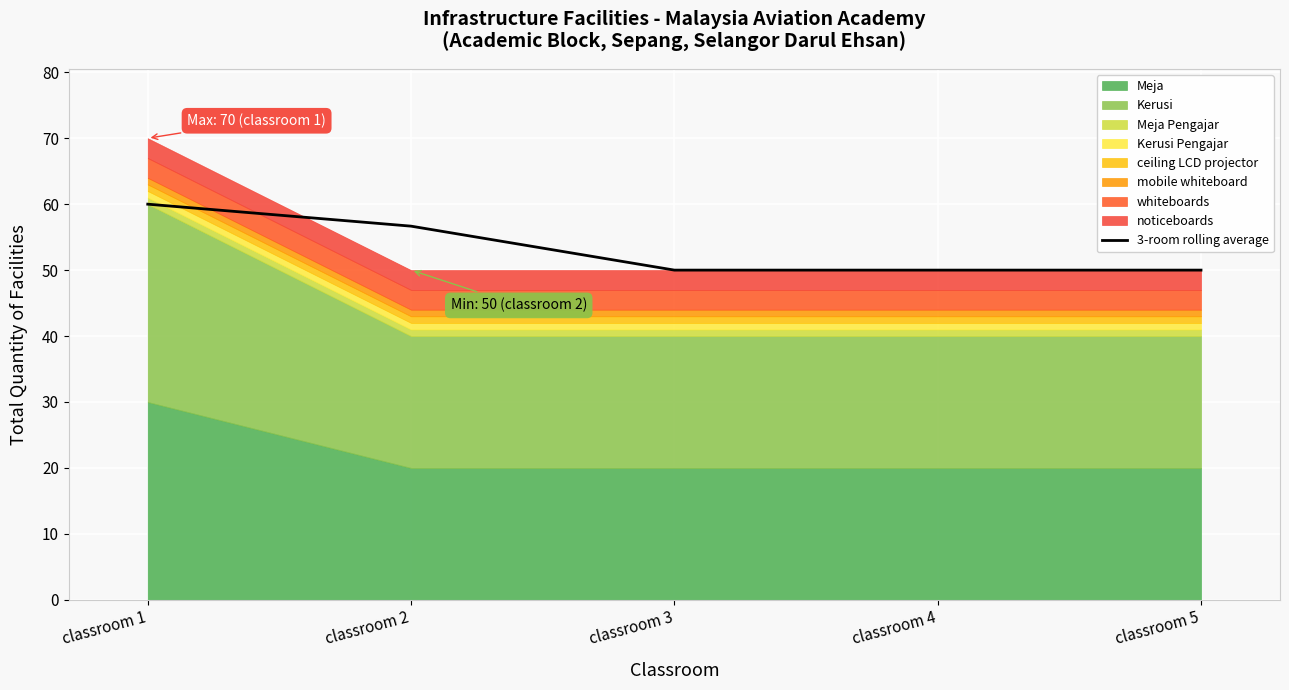

At which label does the data first exceed 50?

classroom 1